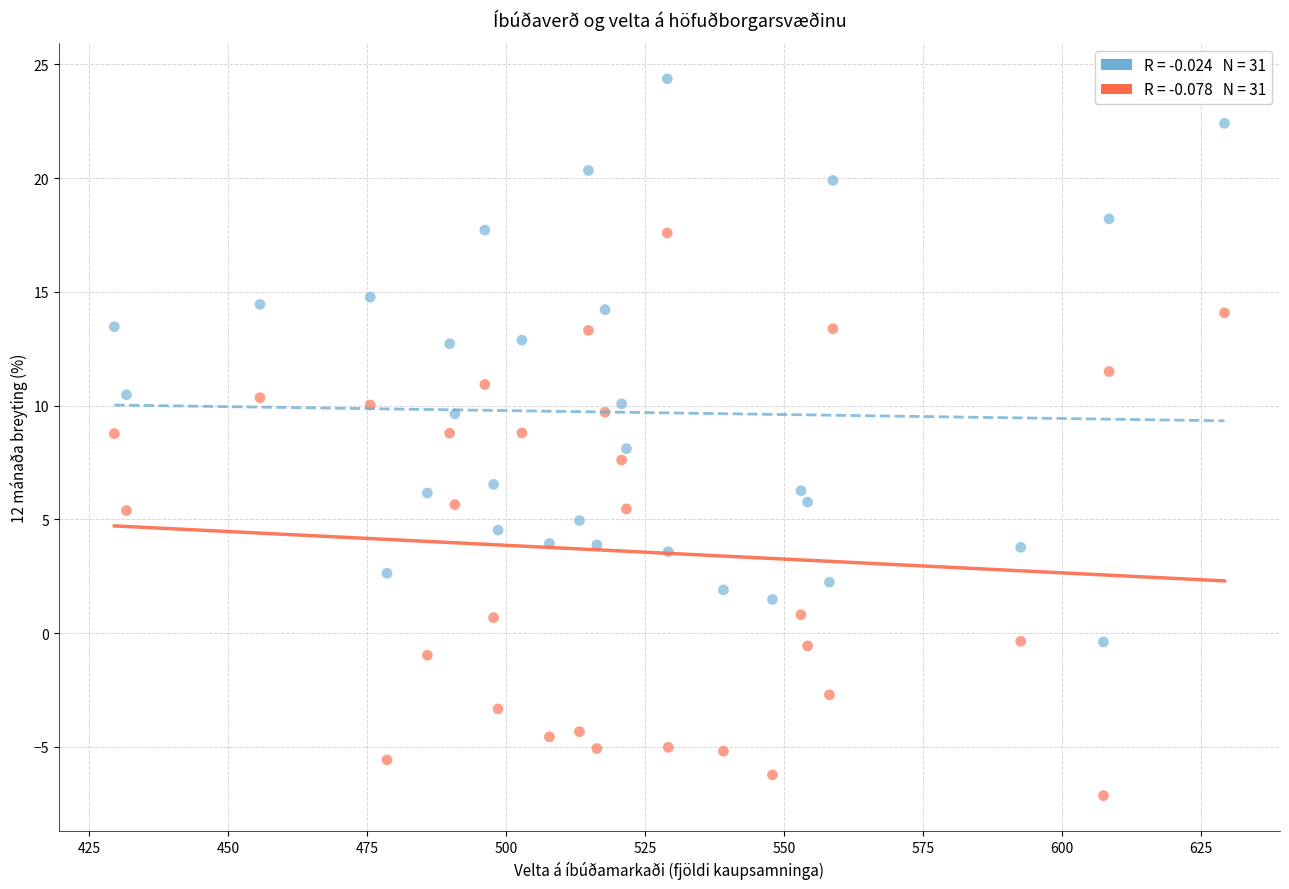

Across all data points, what is the range of X values (max minus min)?

199.8